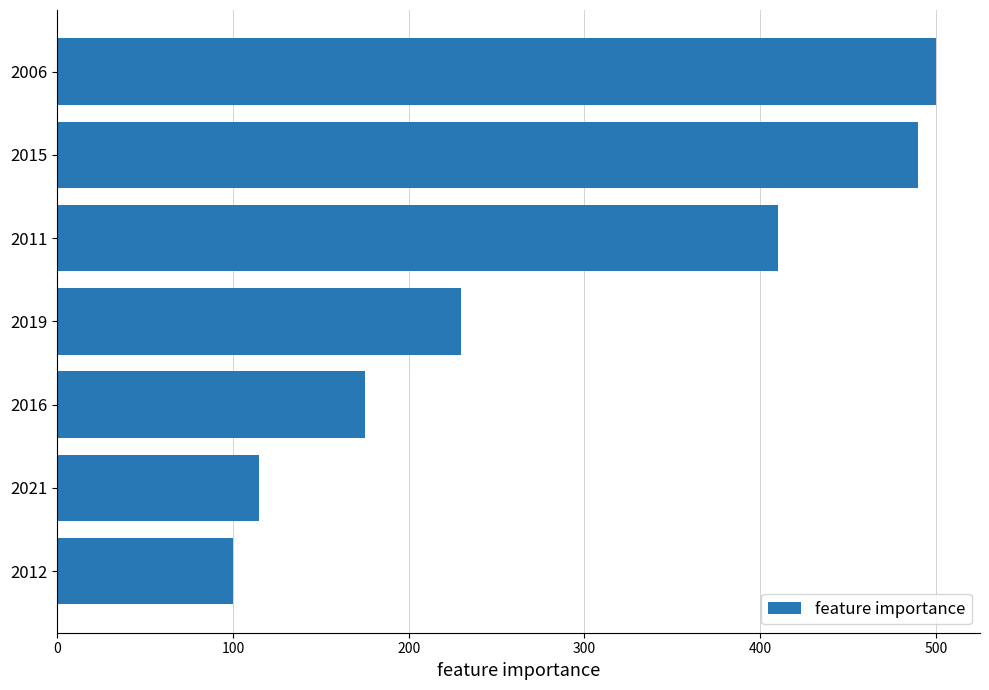

True or false: the data shows 113 at 2016.

False